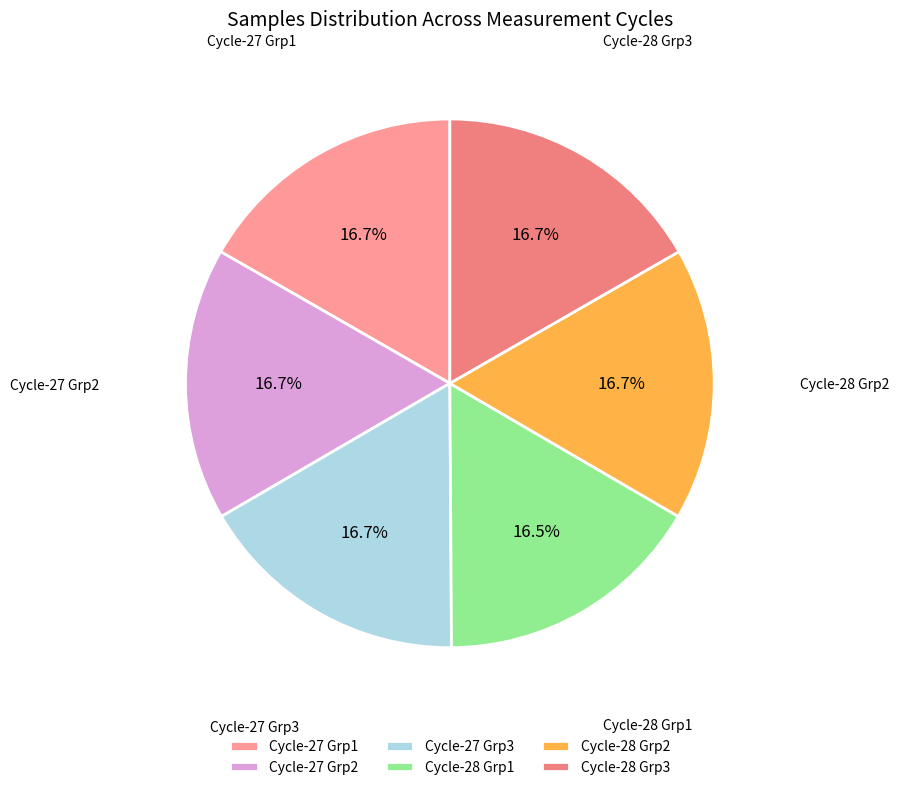

Approximately how many times larger is the value at Cycle-27 Grp3 compared to Cycle-27 Grp2?

1.0